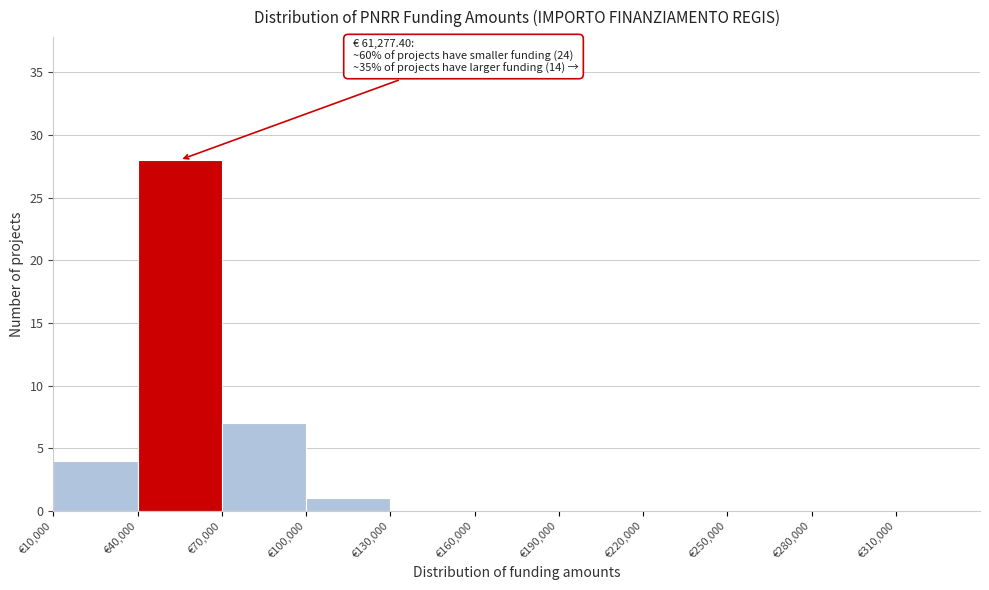

Over which range of the x-axis is the bar tallest?

40000 to 70000